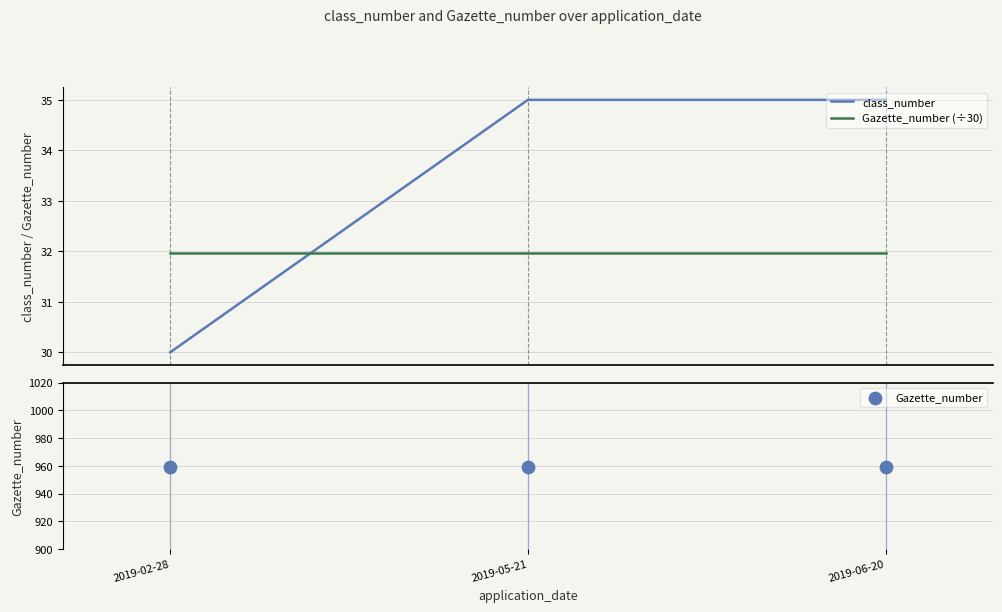

Which series reaches the minimum Y coordinate?

class_number